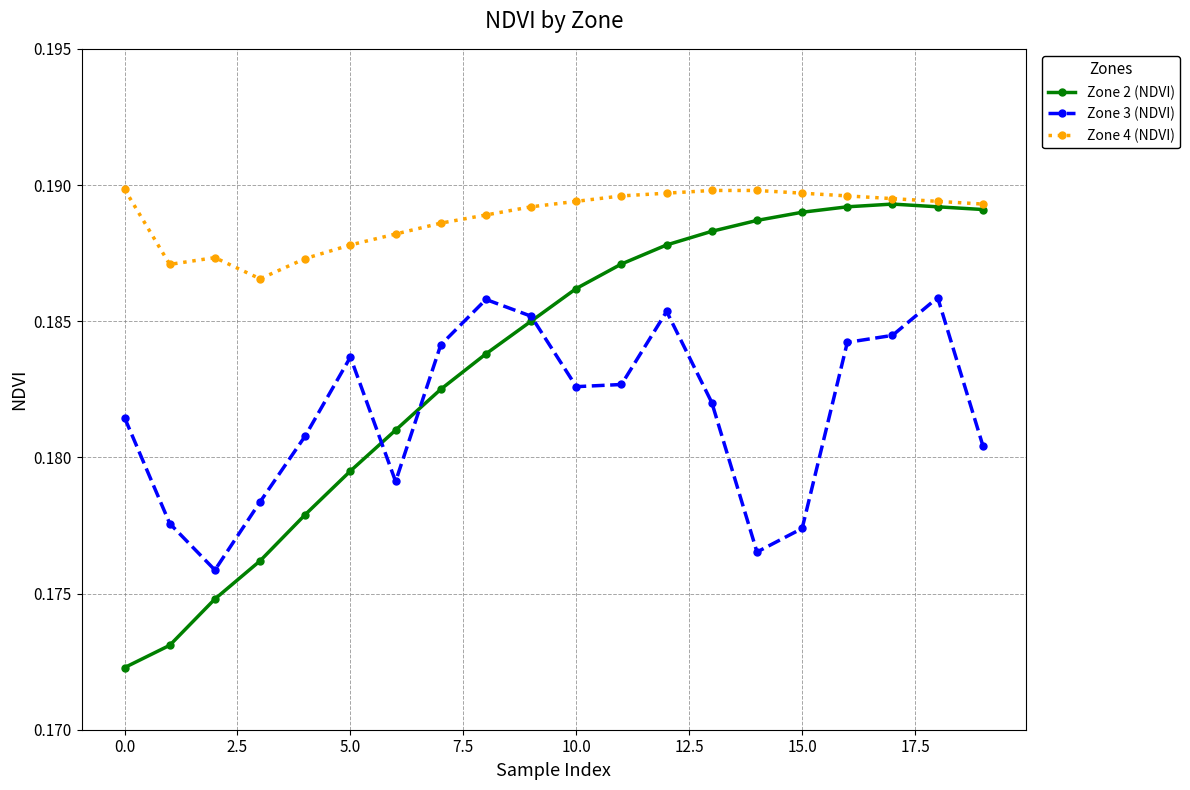

True or false: Zone 3 (NDVI) and Zone 4 (NDVI) intersect in this chart.

False